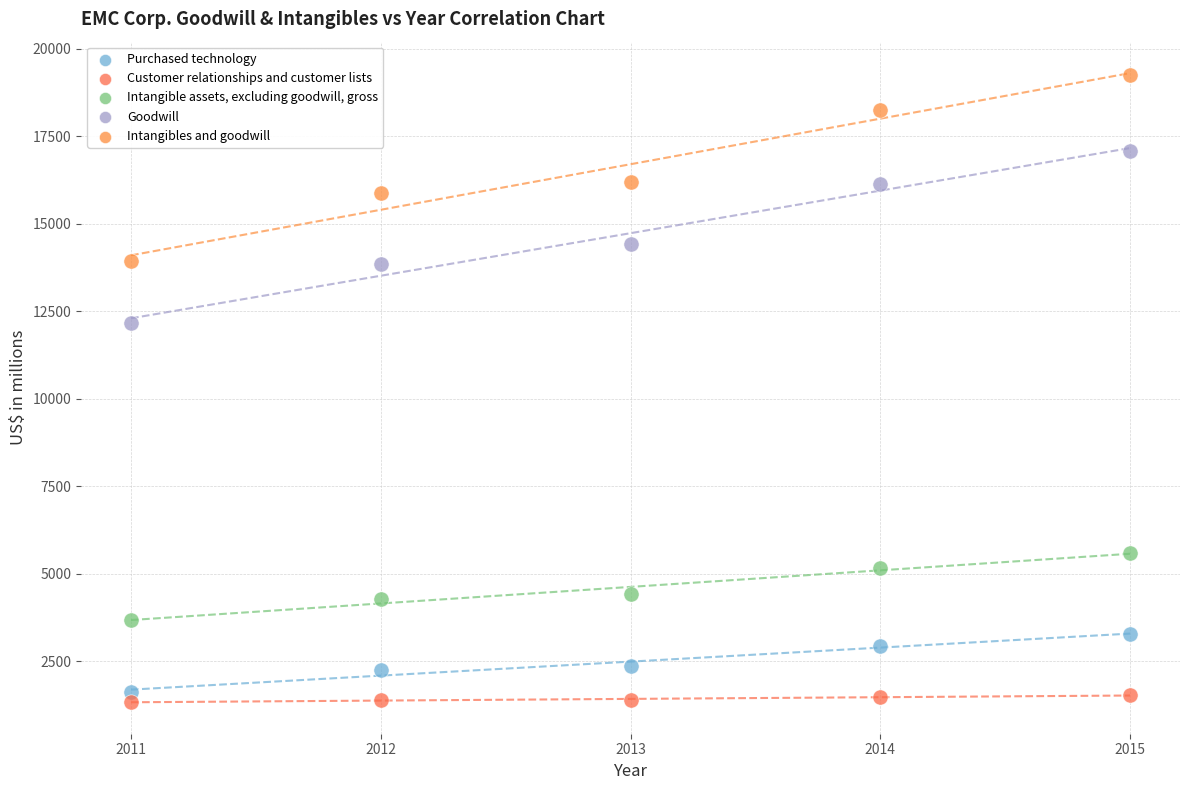

Which series contains the highest Y value?

Intangibles and goodwill